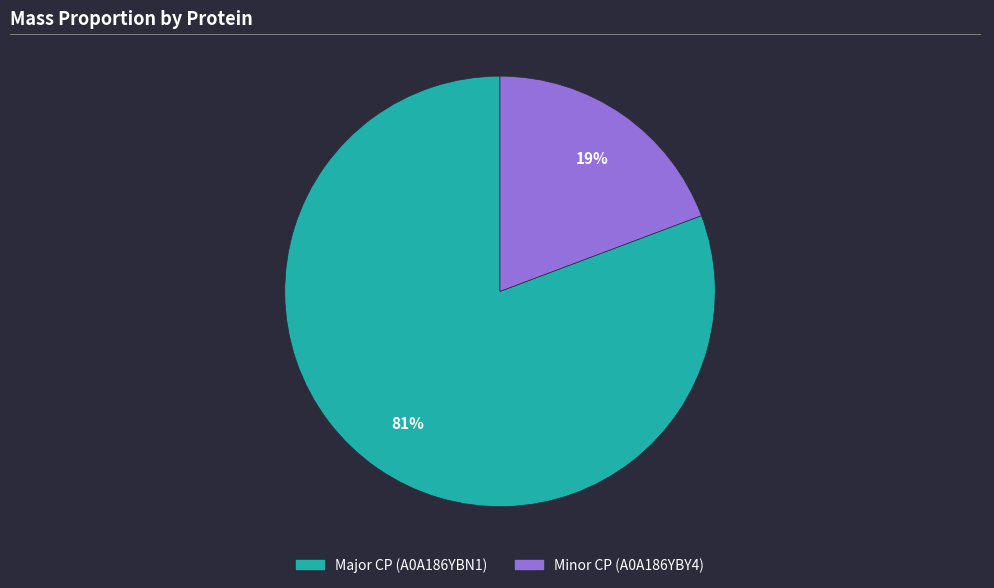

To the nearest percent, what portion does Minor CP (A0A186YBY4) represent?

19%